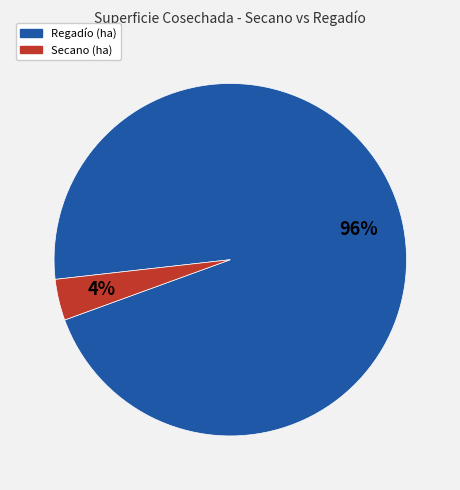

Is there a majority slice in this chart?

Yes